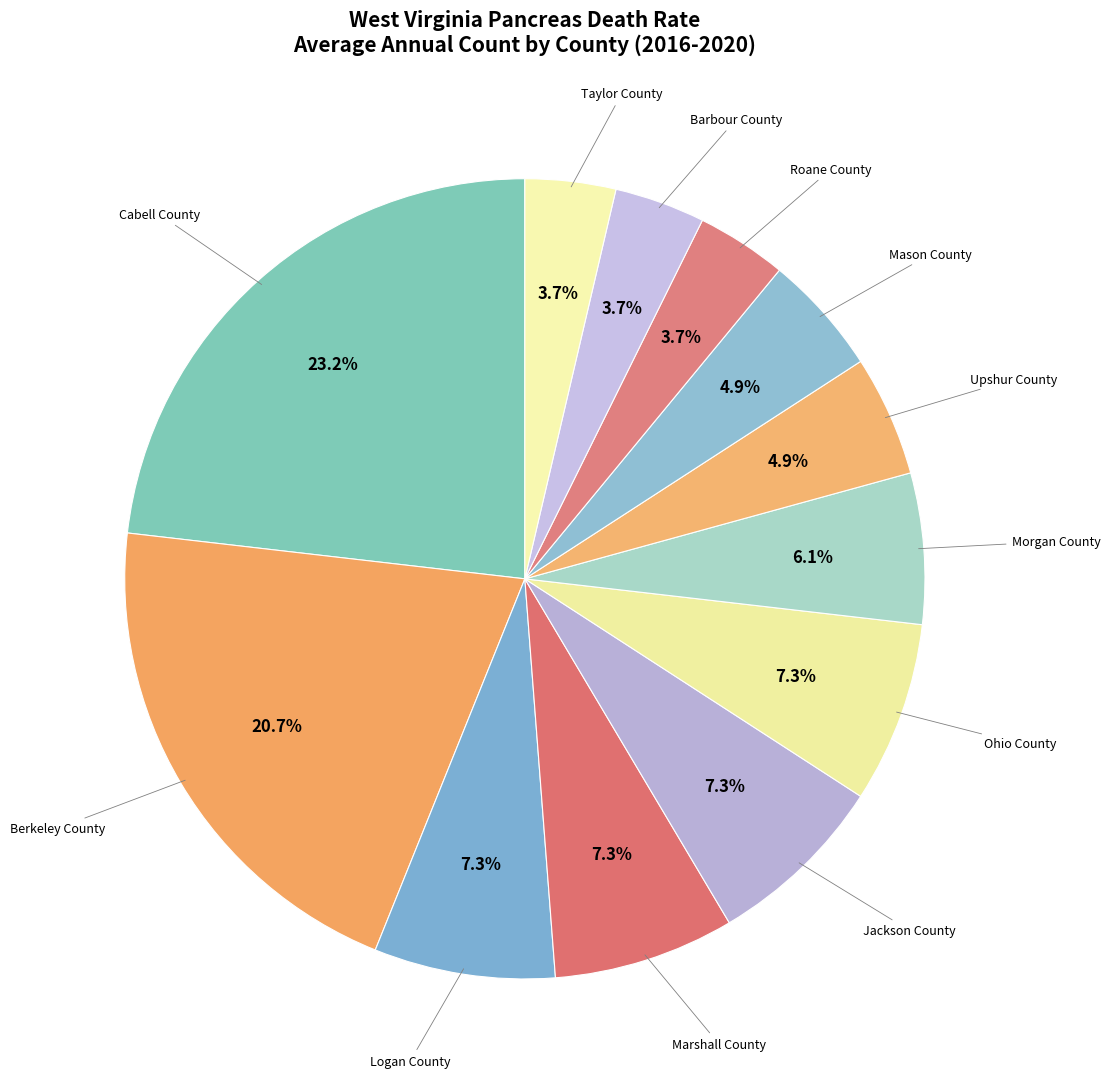

How many slices are in this pie chart?

12